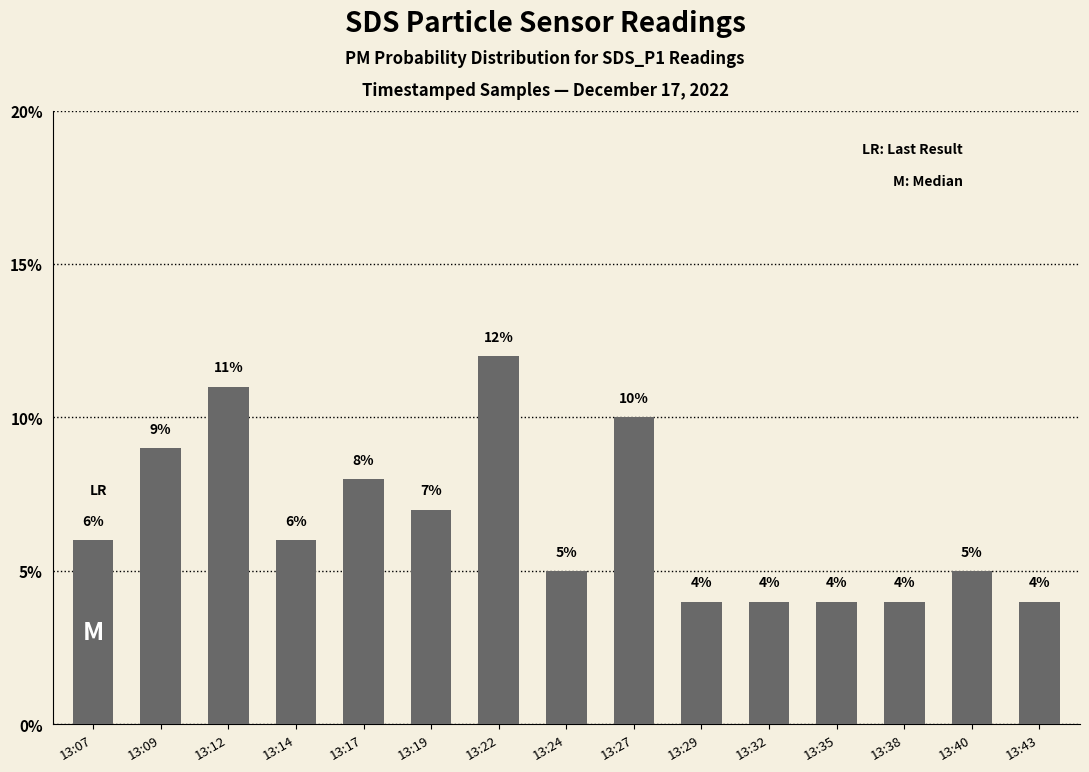

How many bars are there in total?

15